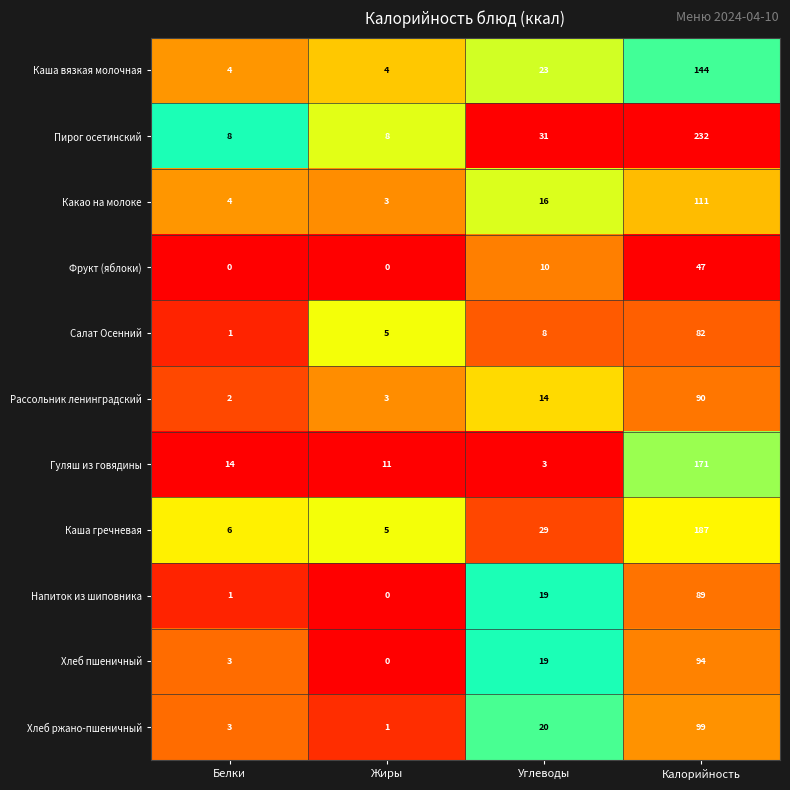

Read the Рассольник ленинградский value at Калорийность, to the nearest 5.

90